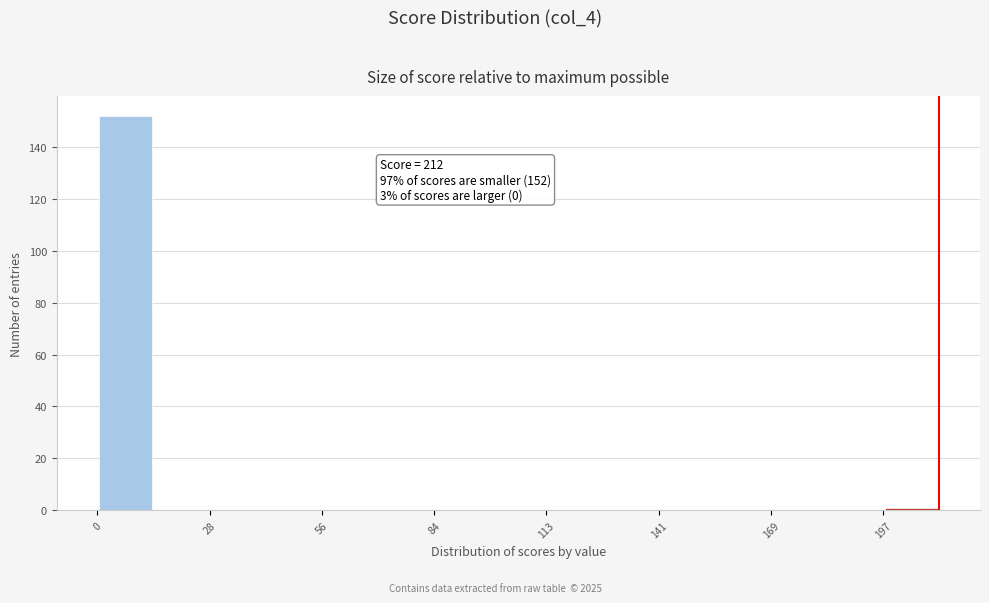

Around what value on the x-axis is the tallest bar? Give the approximate position of its centre, as read against the axis.

5